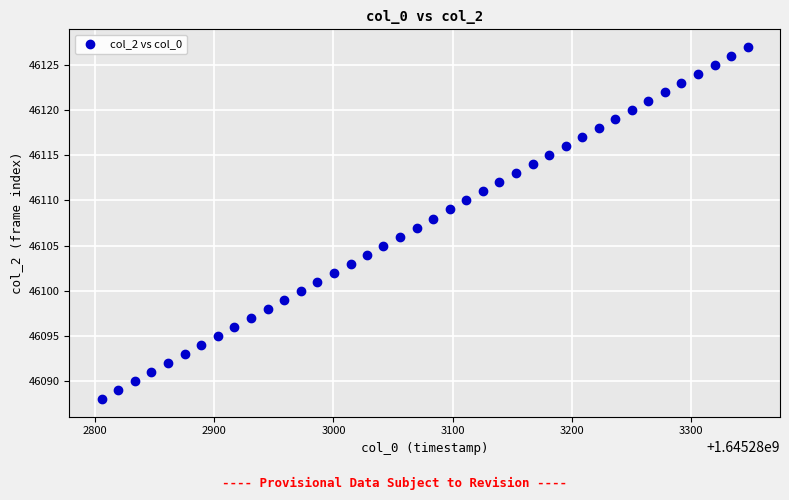

How many data points are displayed?

40